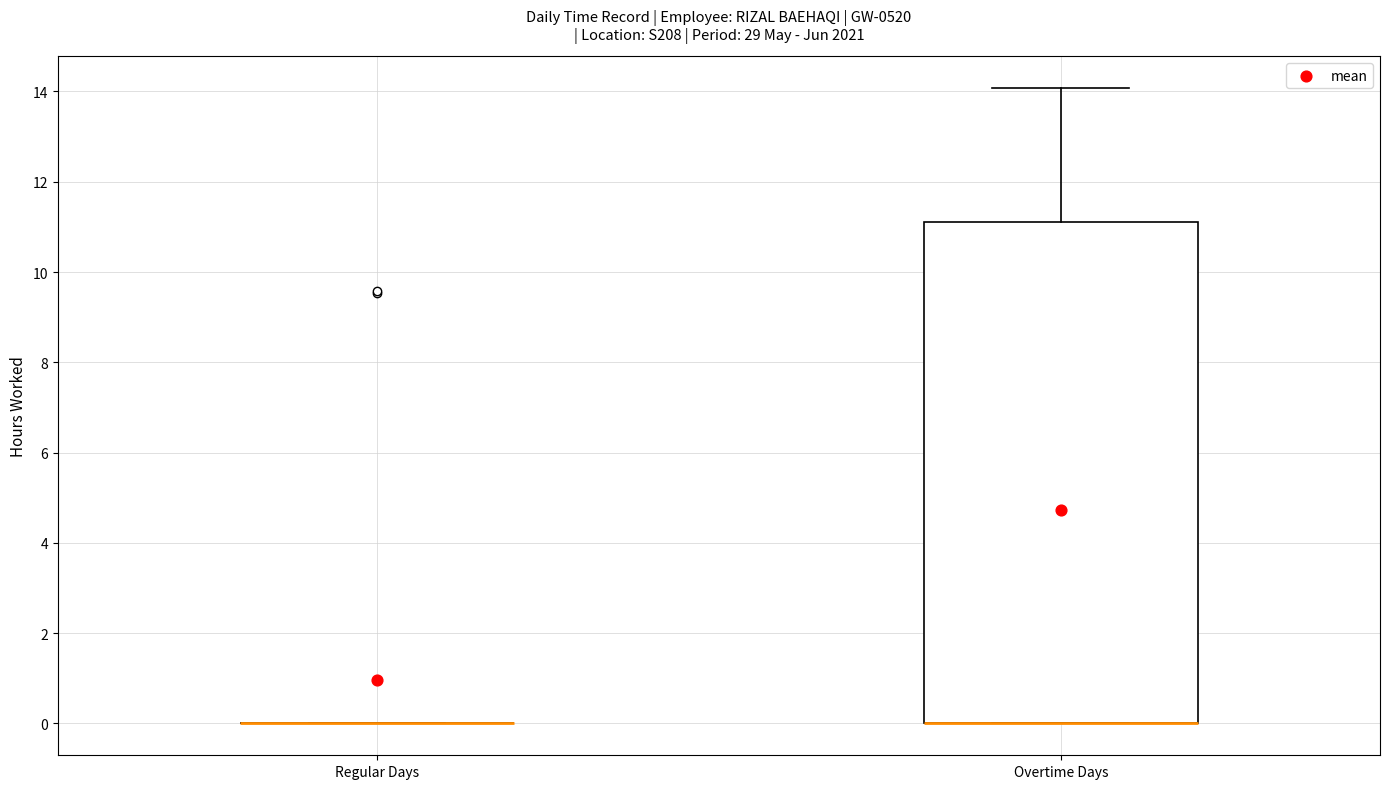

Reading left to right, transcribe this box plot: for each box, give where its median line is, the range the box spans, and where its two whiskers end, as read against the y-axis. The values are not printed on the chart, so give them approximately, as read against the axis.

Regular Days: box collapsed to a line at 0.0, whiskers 0.0 to 0.0
Overtime Days: median 0.0 (drawn on the box's lower edge), box 0.0 to 11.2, whiskers 0.0 to 14.0